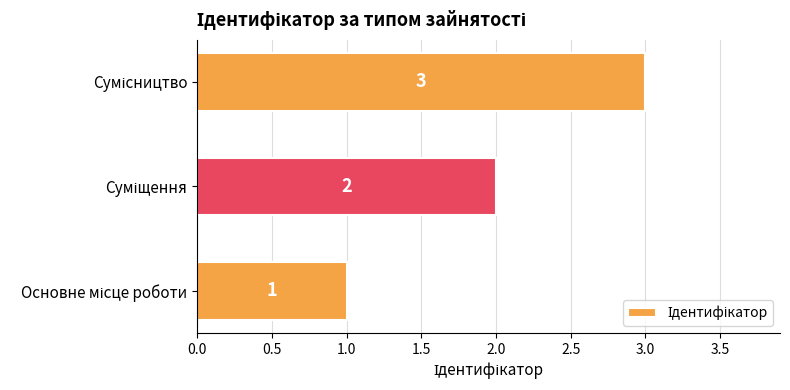

What is the greatest value displayed?

3